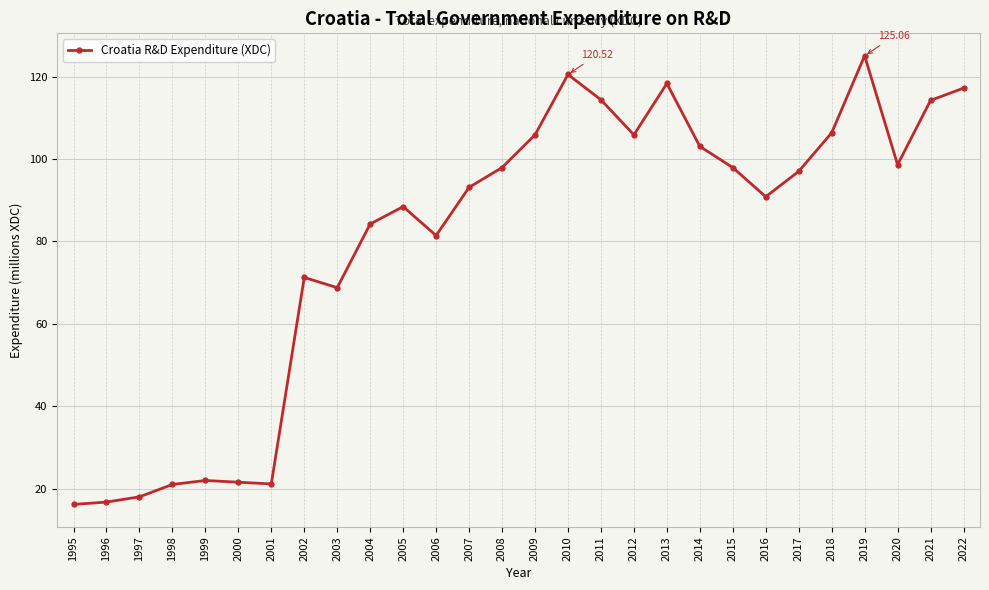

What is the greatest value displayed?

125.1